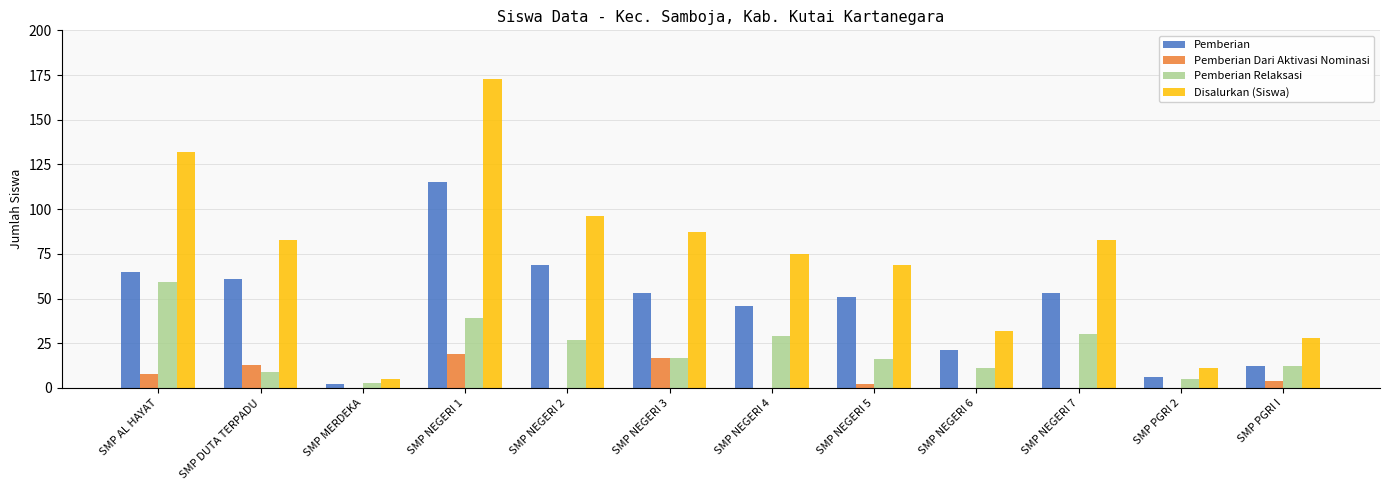

Between SMP NEGERI 4 and SMP PGRI I, which series saw the biggest shift?

Disalurkan (Siswa)